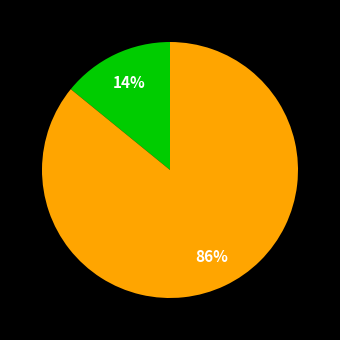

Is there any slice that represents more than half of the pie?

Yes